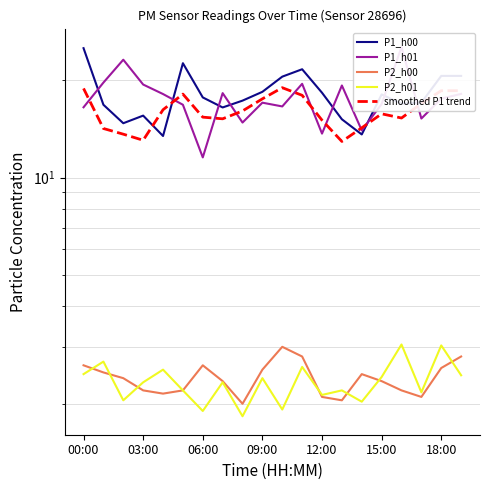

Reading left to right, transcribe all the data shown in this chart.

P1_h00: 25.1	16.8	14.7	15.6	13.4	22.6	17.7	16.5	17.3	18.4	20.5	21.6	18.3	15.2	13.6	18.1	16.9	17.1	20.6	20.6
P1_h01: 16.5	19.7	23.1	19.4	18.1	16.8	11.6	18.2	14.8	17.1	16.6	19.5	13.7	19.3	14.0	16.9	25.3	15.2	17.6	18.1
P2_h00: 2.6	2.5	2.4	2.2	2.1	2.2	2.6	2.4	2.0	2.5	3.0	2.8	2.1	2.0	2.5	2.4	2.2	2.1	2.6	2.8
P2_h01: 2.5	2.7	2.0	2.3	2.5	2.2	1.9	2.3	1.8	2.4	1.9	2.6	2.1	2.2	2.0	2.4	3.0	2.2	3.0	2.5
smoothed P1 trend: 18.9	14.2	13.6	13.1	16.2	18.1	15.4	15.2	16.1	17.5	19.0	18.0	15.1	12.9	14.3	15.8	15.3	17.0	18.6	18.6